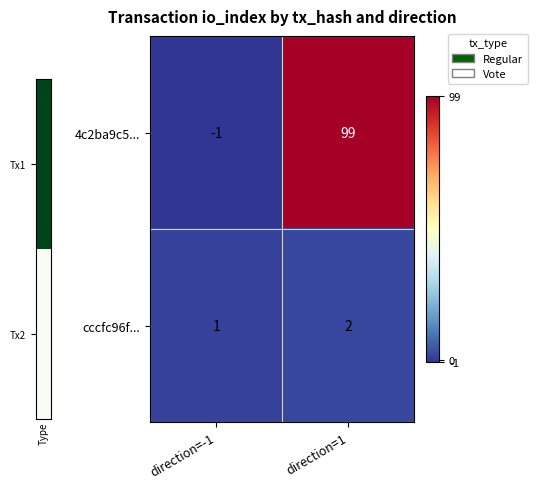

Which series has the widest spread of values?

4c2ba9c5...